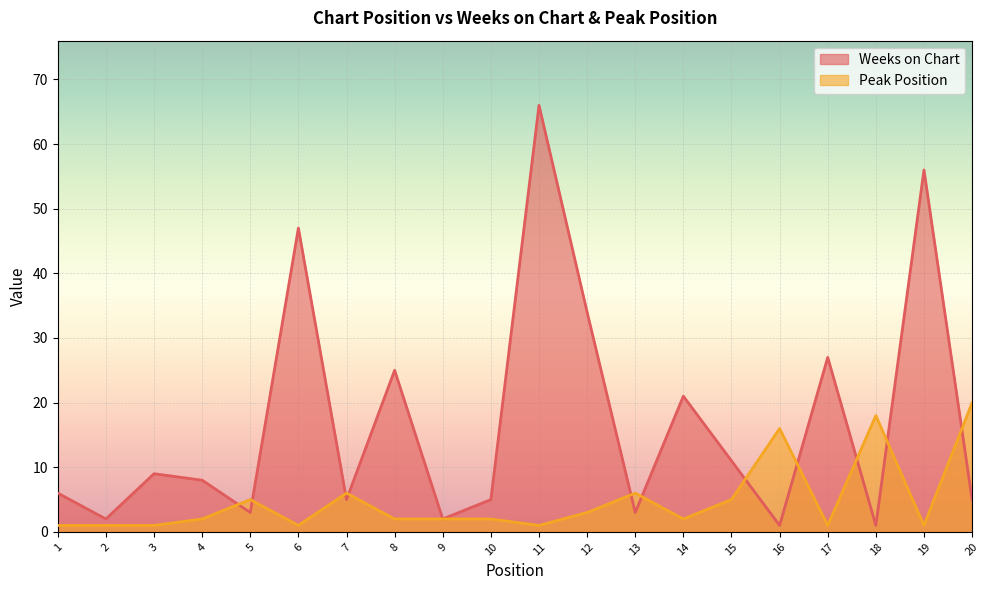

Which series changed the most between 8 and 10?

Weeks on Chart